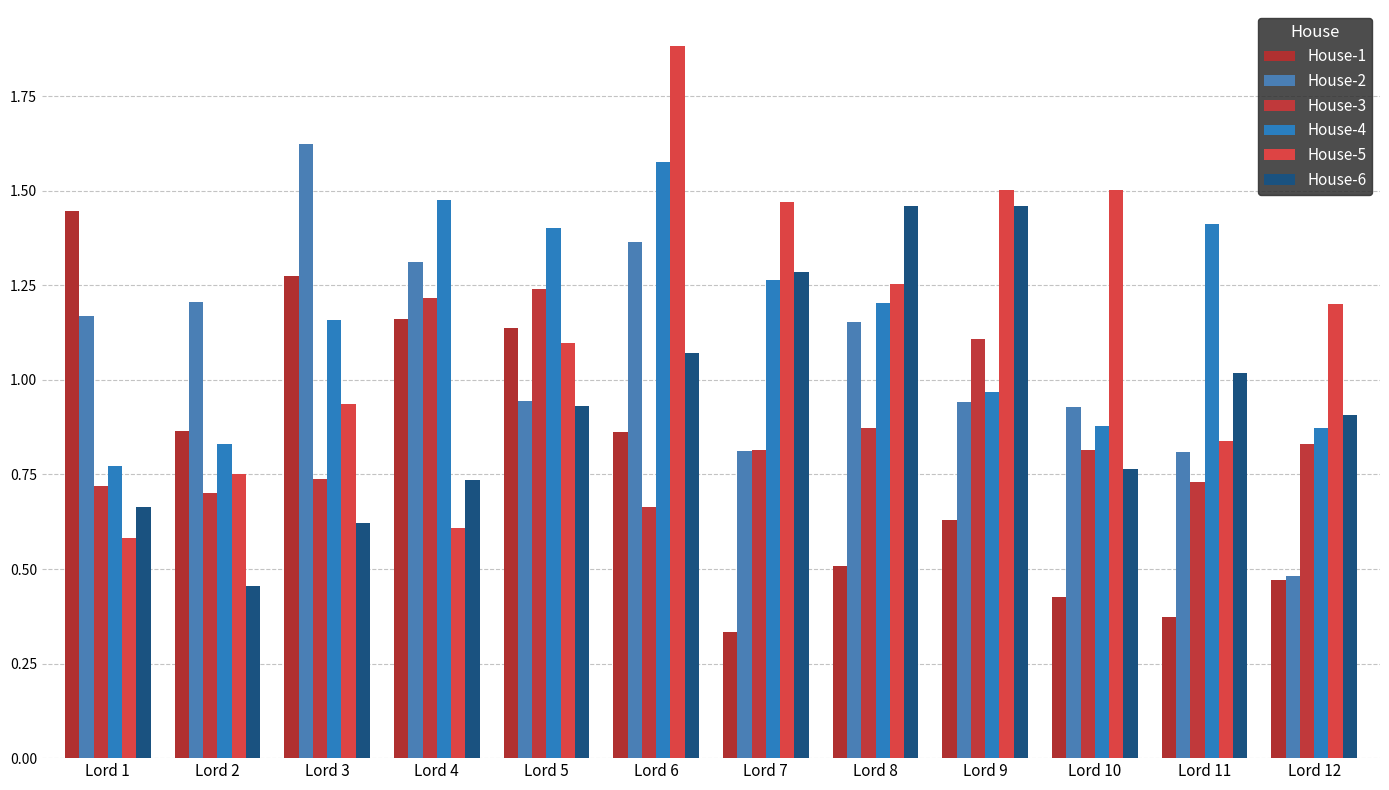

At Lord 5, list the series in order from largest to smallest.

House-4, House-3, House-1, House-5, House-2, House-6